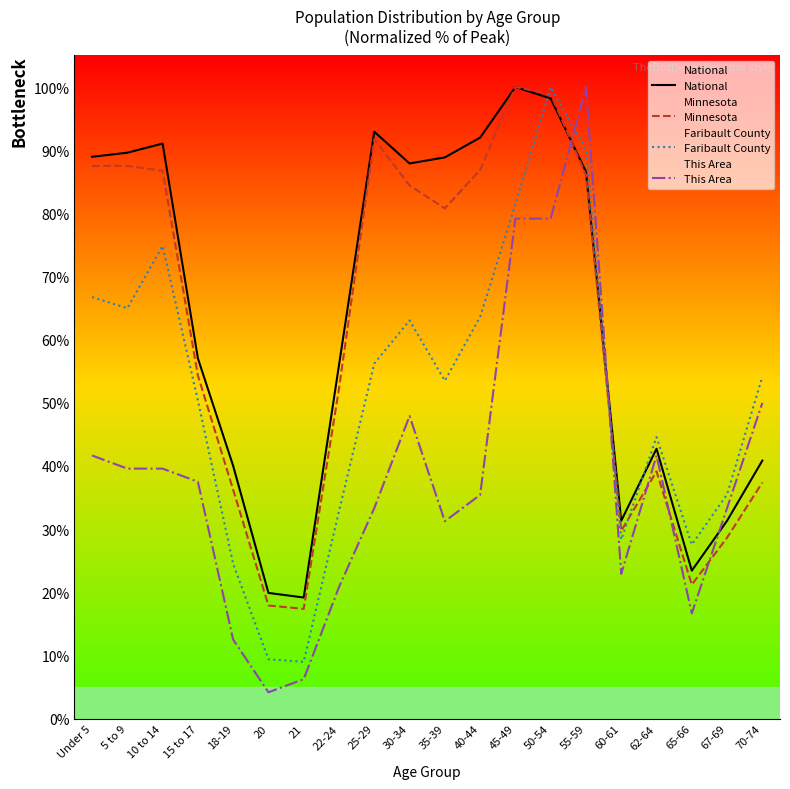

Reading left to right, extract all data points from this chart.

National: Under 5=89.0	5 to 9=89.6	10 to 14=91.1	15 to 17=57.0	18-19=40.0	20=19.9	21=19.2	22-24=56.0	25-29=92.9	30-34=87.9	35-39=88.9	40-44=92.0	45-49=100.0	50-54=98.2	55-59=86.6	60-61=31.3	62-64=42.7	65-66=23.4	67-69=31.3	70-74=40.9
Minnesota: Under 5=87.5	5 to 9=87.5	10 to 14=86.7	15 to 17=54.3	18-19=36.2	20=17.9	21=17.4	22-24=52.3	25-29=91.7	30-34=84.4	35-39=80.8	40-44=86.9	45-49=100.0	50-54=98.9	55-59=86.1	60-61=29.7	62-64=39.1	65-66=21.2	67-69=28.7	70-74=37.4
Faribault County: Under 5=66.7	5 to 9=65.0	10 to 14=74.9	15 to 17=50.4	18-19=24.5	20=9.4	21=9.0	22-24=32.9	25-29=56.2	30-34=63.1	35-39=53.5	40-44=63.6	45-49=81.4	50-54=100.0	55-59=90.1	60-61=28.4	62-64=44.6	65-66=27.6	67-69=35.5	70-74=54.1
This Area: Under 5=41.7	5 to 9=39.6	10 to 14=39.6	15 to 17=37.5	18-19=12.5	20=4.2	21=6.2	22-24=20.8	25-29=33.3	30-34=47.9	35-39=31.2	40-44=35.4	45-49=79.2	50-54=79.2	55-59=100.0	60-61=22.9	62-64=41.7	65-66=16.7	67-69=33.3	70-74=50.0